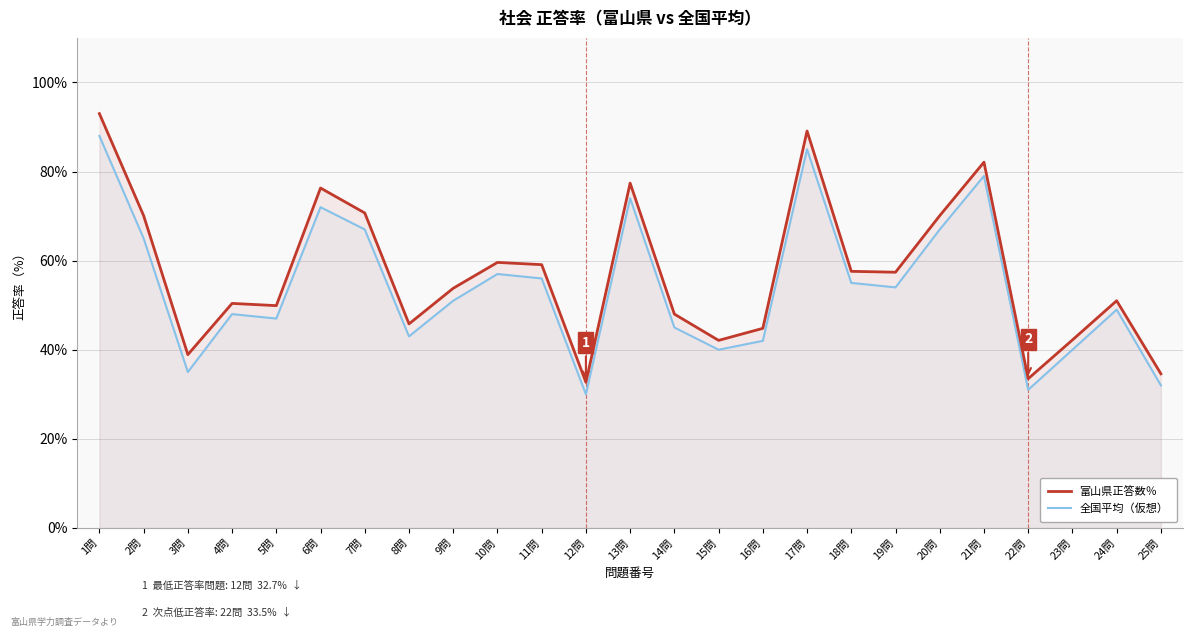

How many data points in 富山県正答数％ are less than 53?

12